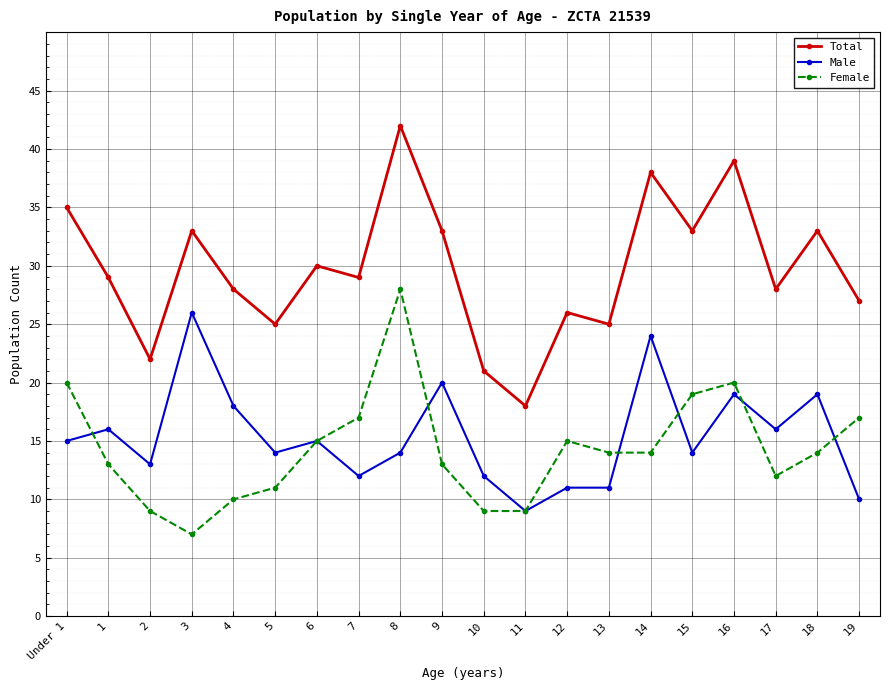

At which category is the sum across all series the highest?

8